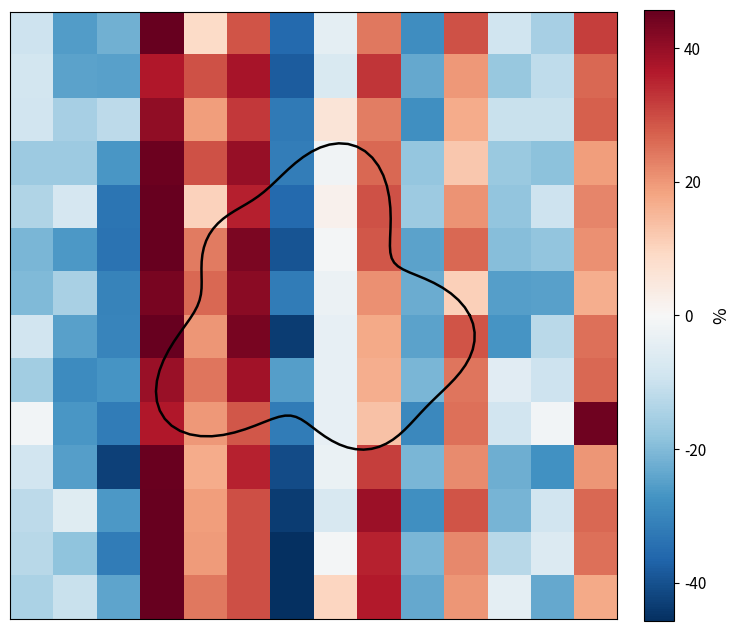

How many categories are shown in the chart?

14